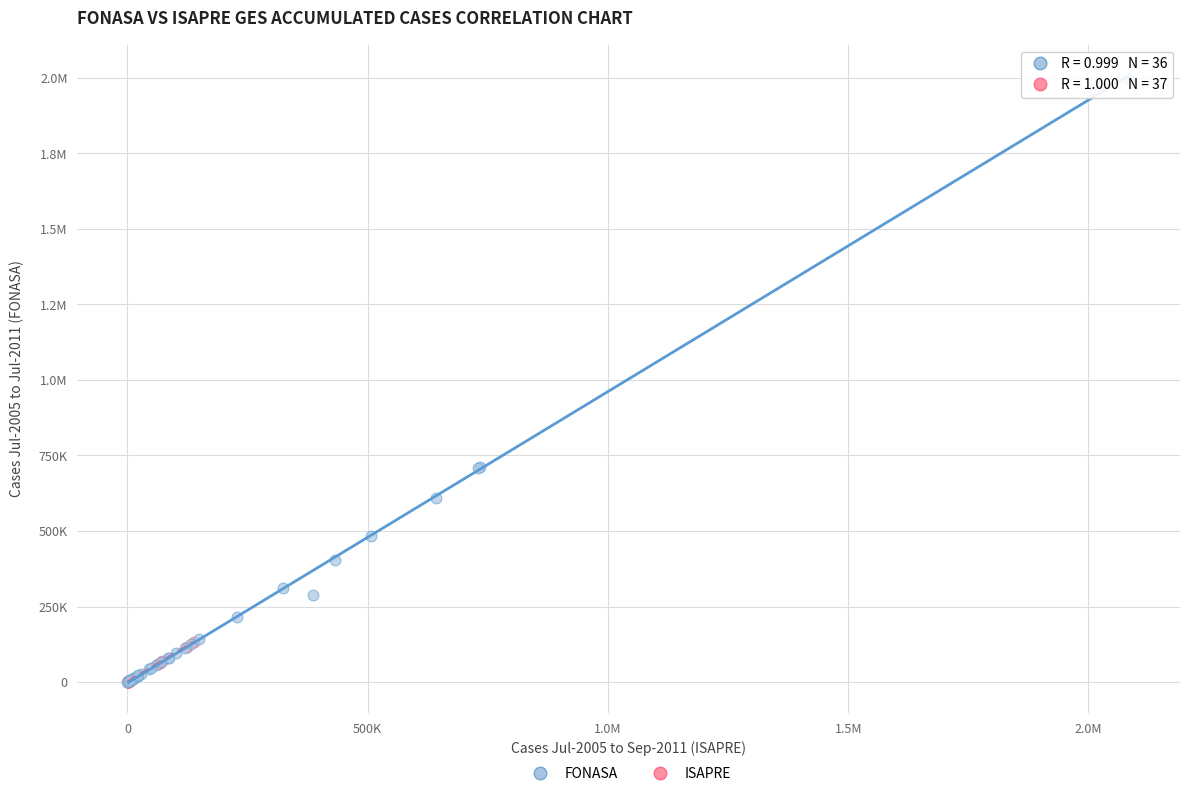

What are all the series names shown in the legend?

FONASA, ISAPRE